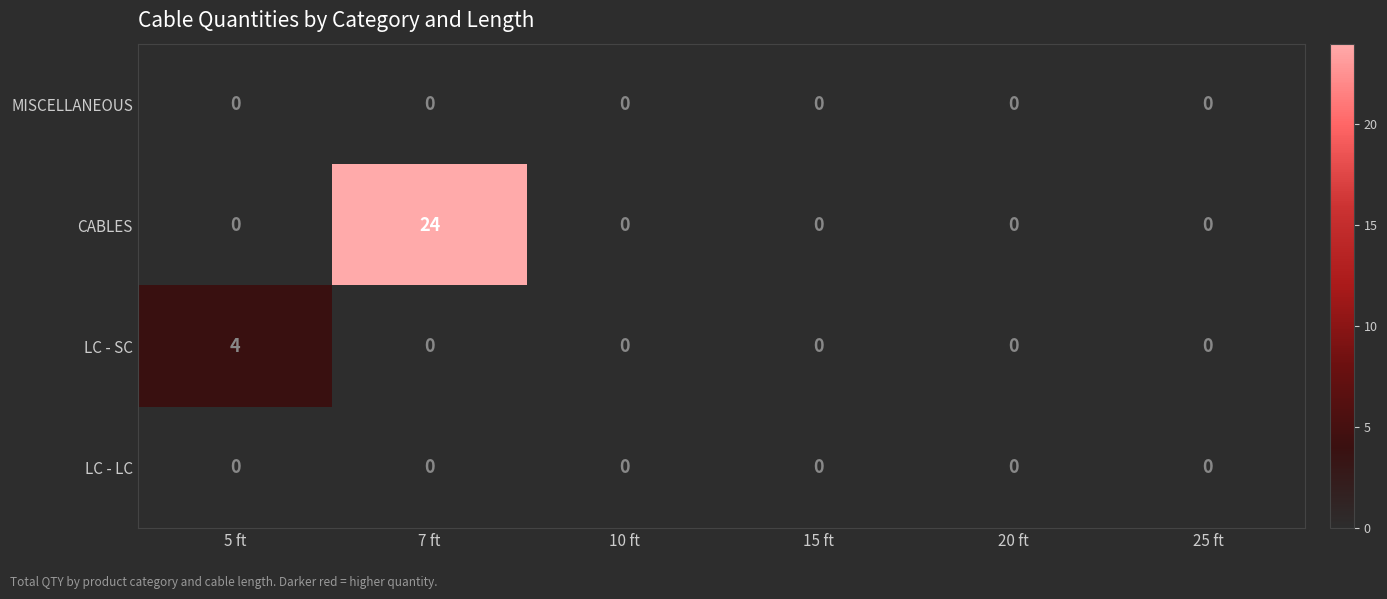

At which category is the sum across all series the highest?

7 ft